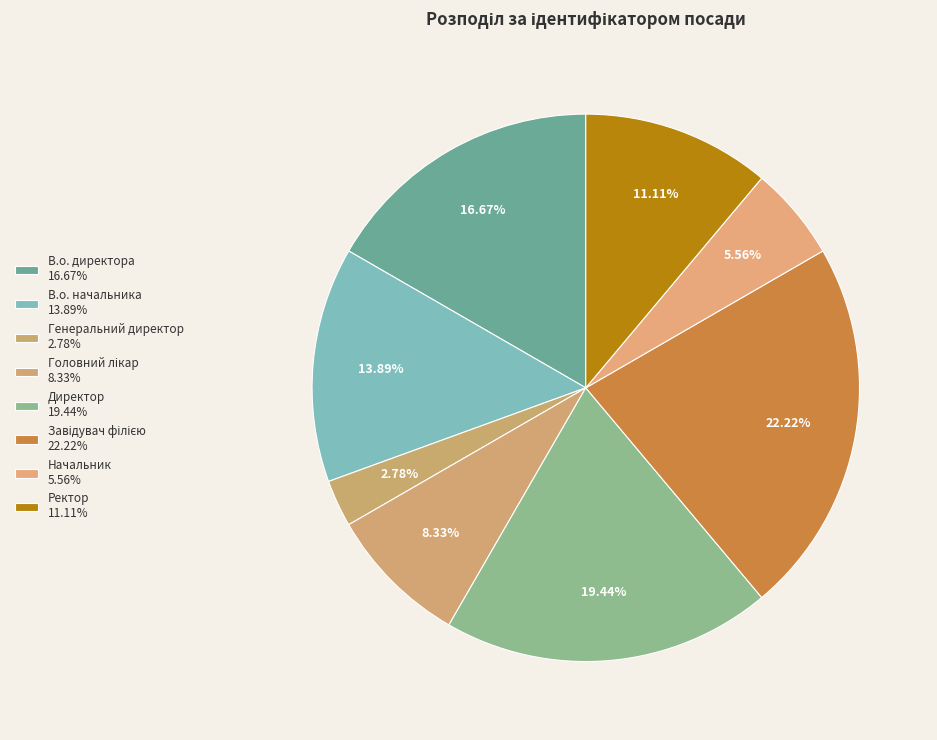

Does Завідувач філією account for over 50% of the chart?

No